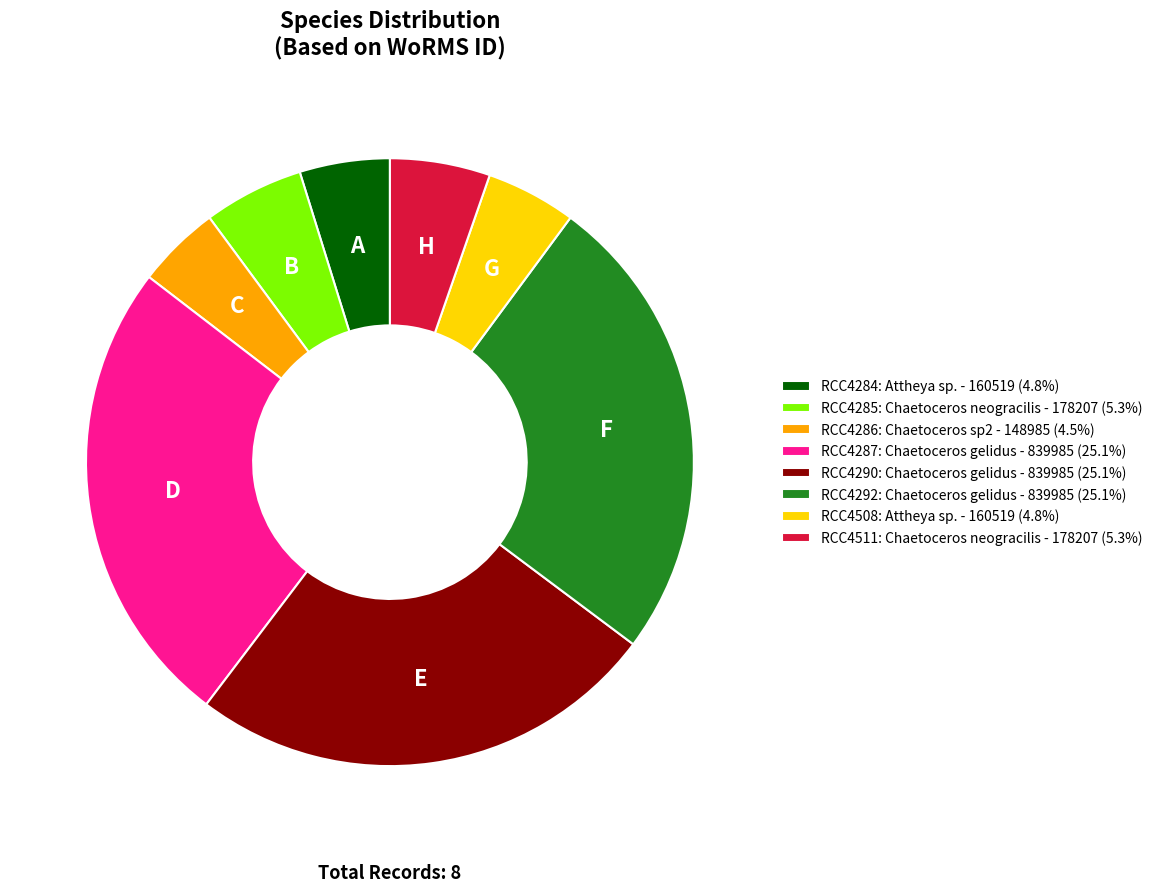

Is the sum of RCC4286: Chaetoceros sp2 - 148985 (4.5%) and RCC4511: Chaetoceros neogracilis - 178207 (5.3%) greater than half?

No